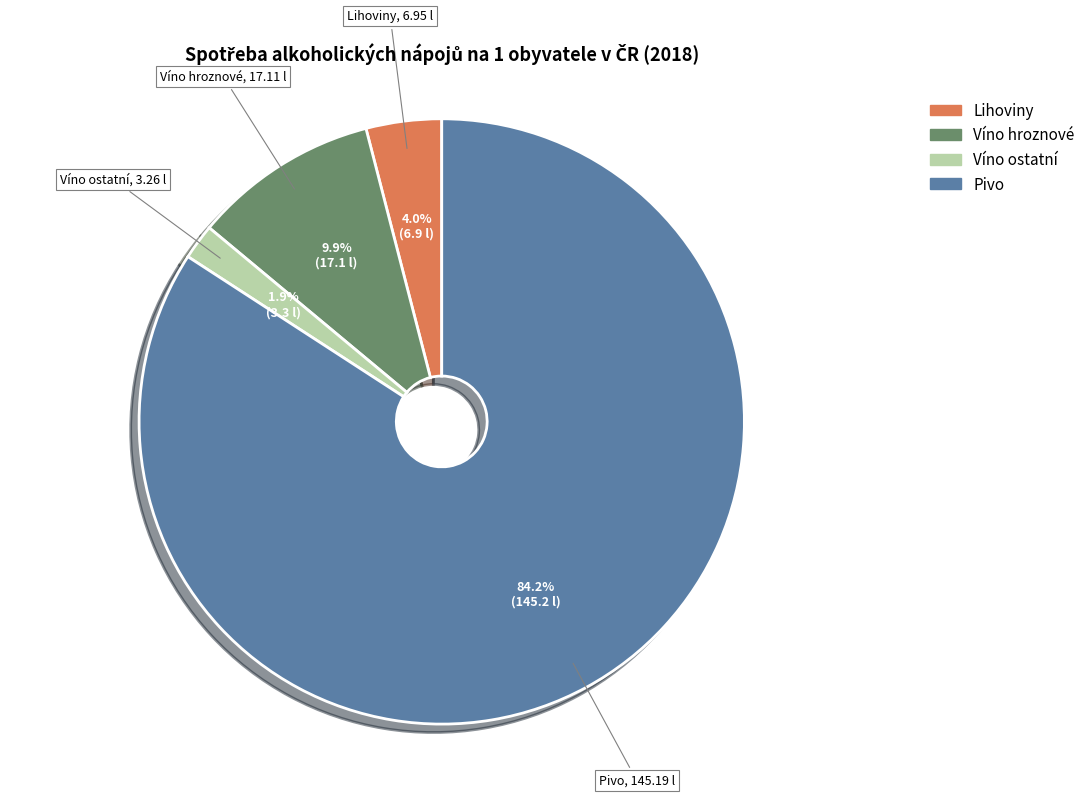

How many slices are in this pie chart?

4